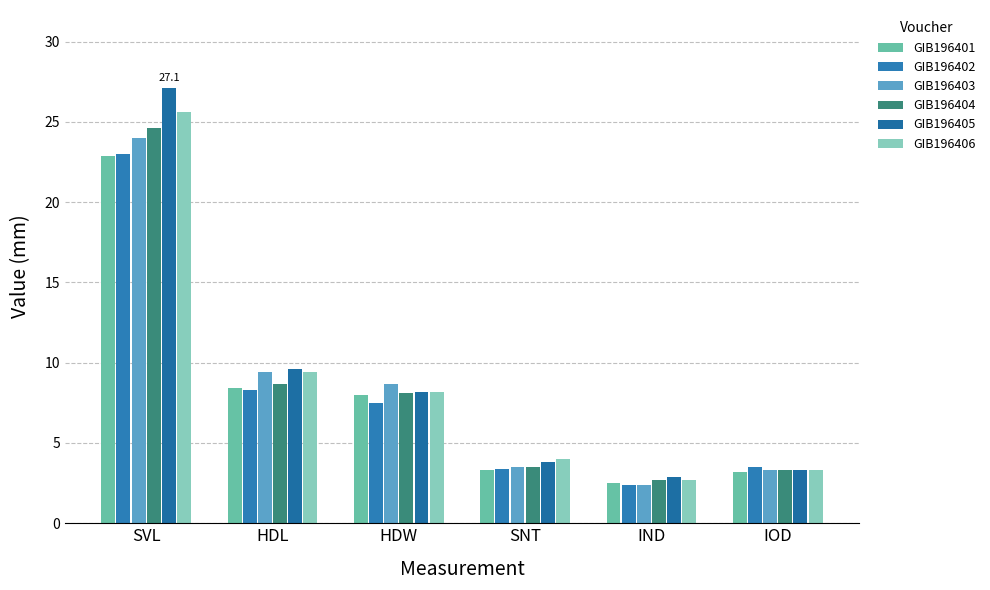

Are the bars horizontal?

No